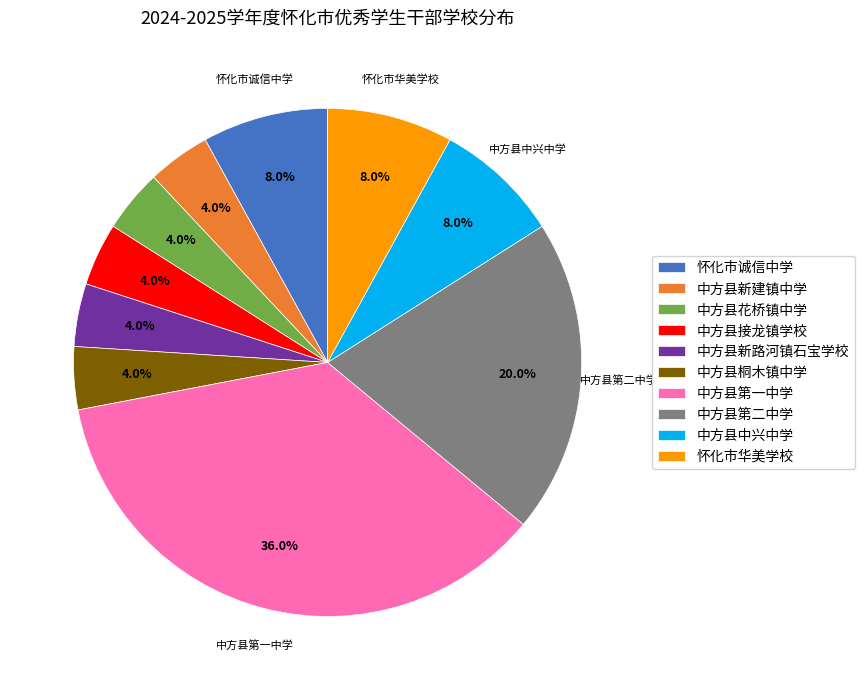

What is the largest slice in the pie chart?

中方县第一中学